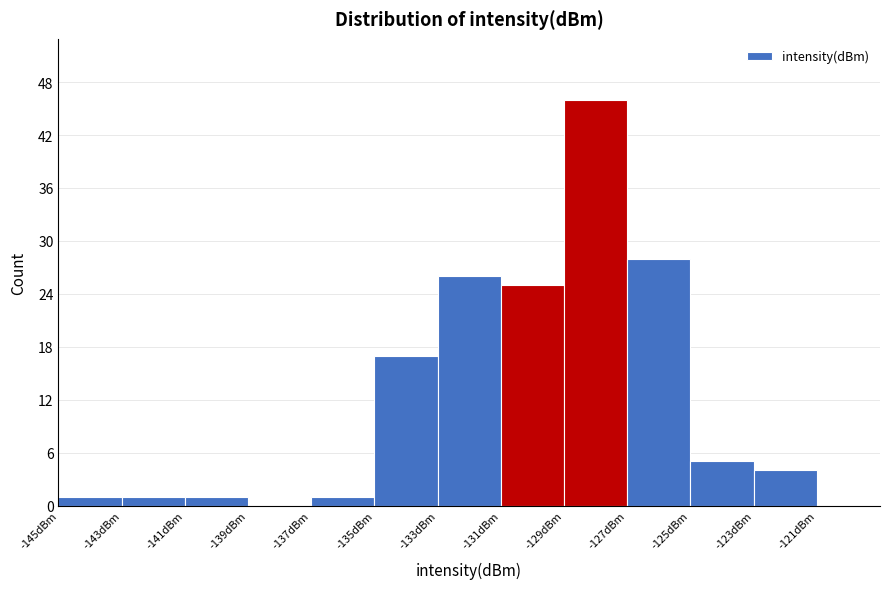

Over which range of the x-axis is the bar tallest?

-129 to -127